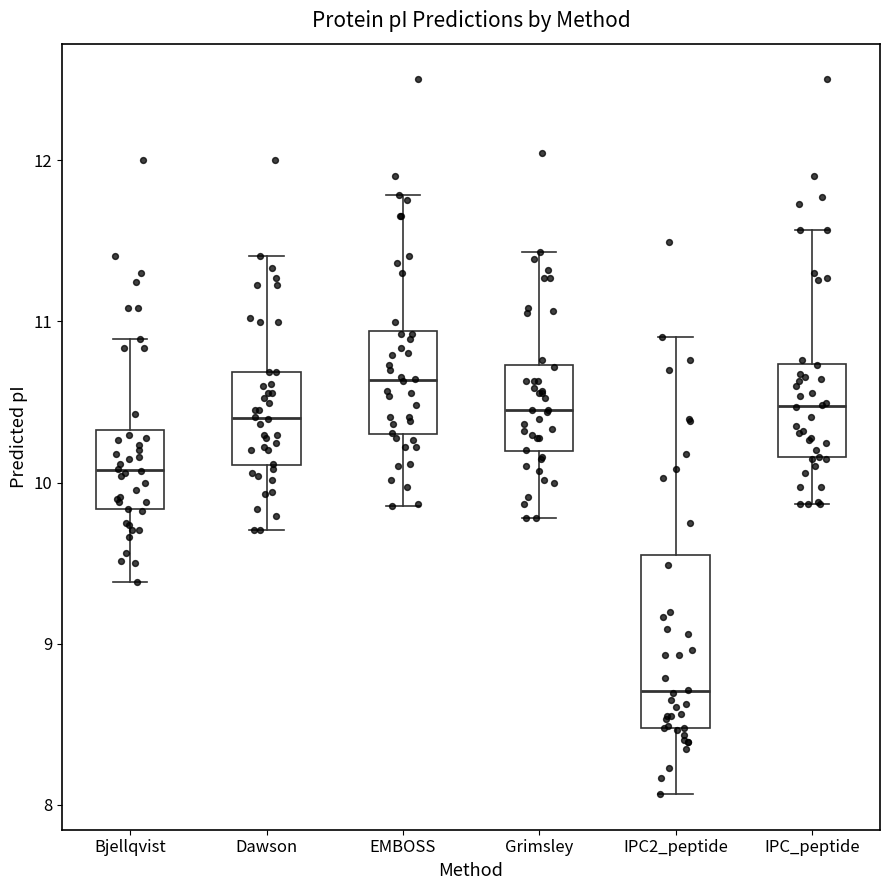

Reading left to right, read every box against the y-axis: the position of its median line, the range the box covers, and the ends of its whiskers. The values are not printed on the chart, so give them approximately, as read against the axis.

Bjellqvist: median 10.1, box 9.8 to 10.3, whiskers 9.4 to 10.9
Dawson: median 10.4, box 10.1 to 10.7, whiskers 9.7 to 11.4
EMBOSS: median 10.6, box 10.3 to 10.9, whiskers 9.9 to 11.8
Grimsley: median 10.5, box 10.2 to 10.7, whiskers 9.8 to 11.4
IPC2_peptide: median 8.7, box 8.5 to 9.6, whiskers 8.1 to 10.9
IPC_peptide: median 10.5, box 10.2 to 10.7, whiskers 9.9 to 11.6